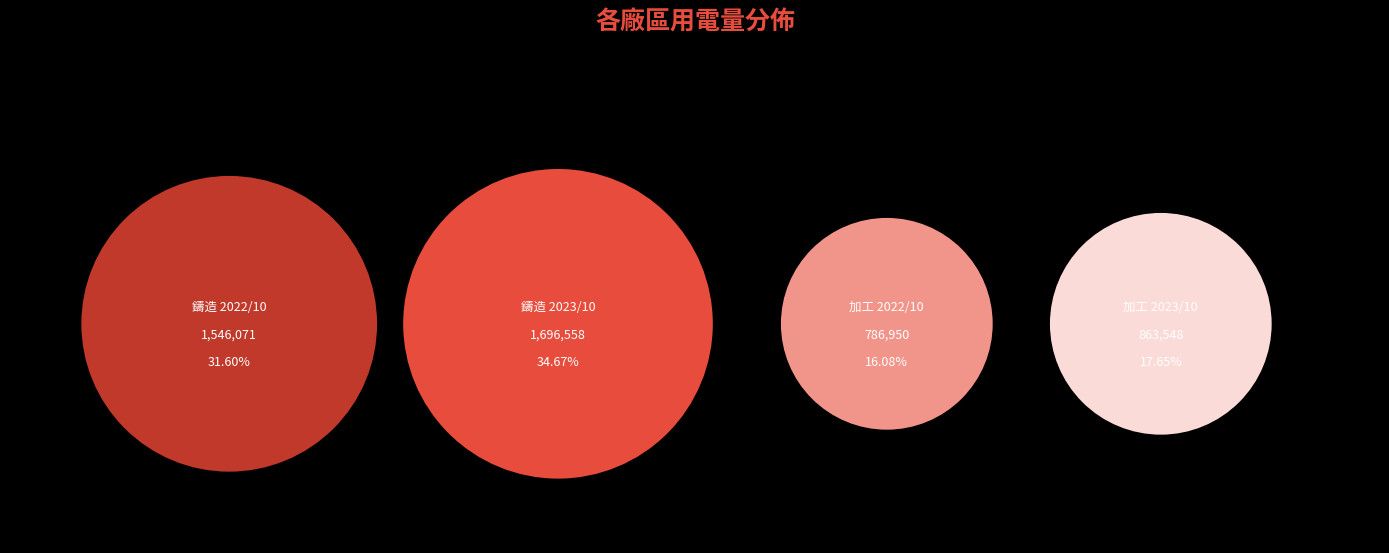

What is the total percentage of 鑄造 2022/10 and 加工 2023/10?

49.2%